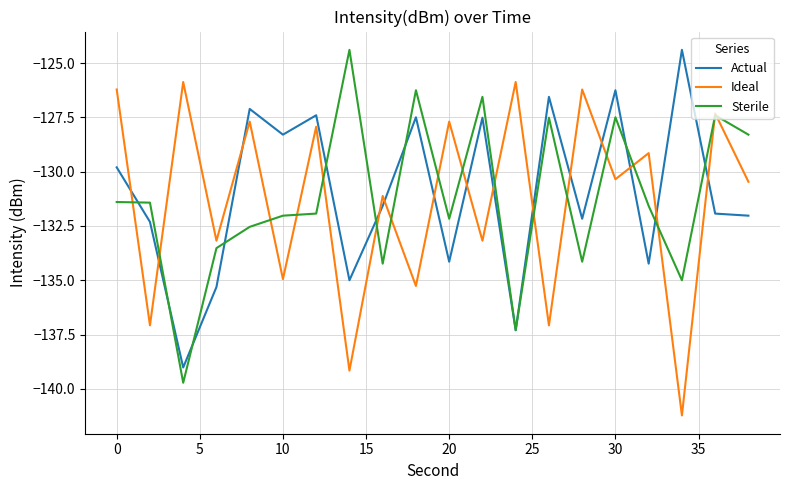

What are all the series names shown in the legend?

Actual, Ideal, Sterile